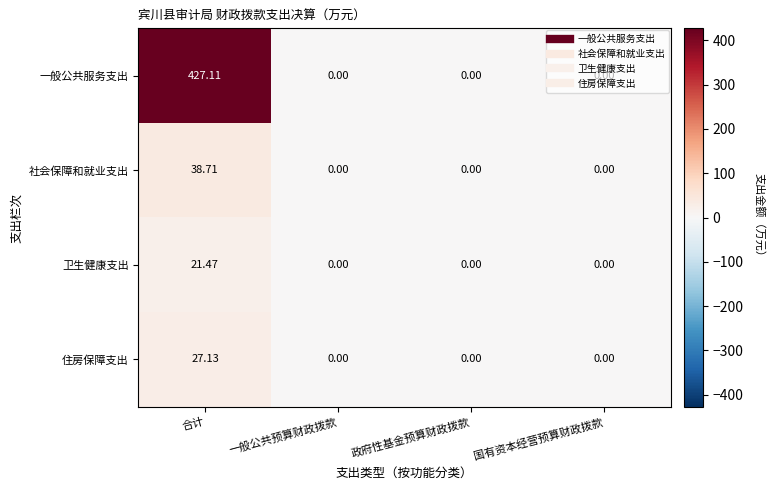

Which series has the largest total across all categories?

一般公共服务支出